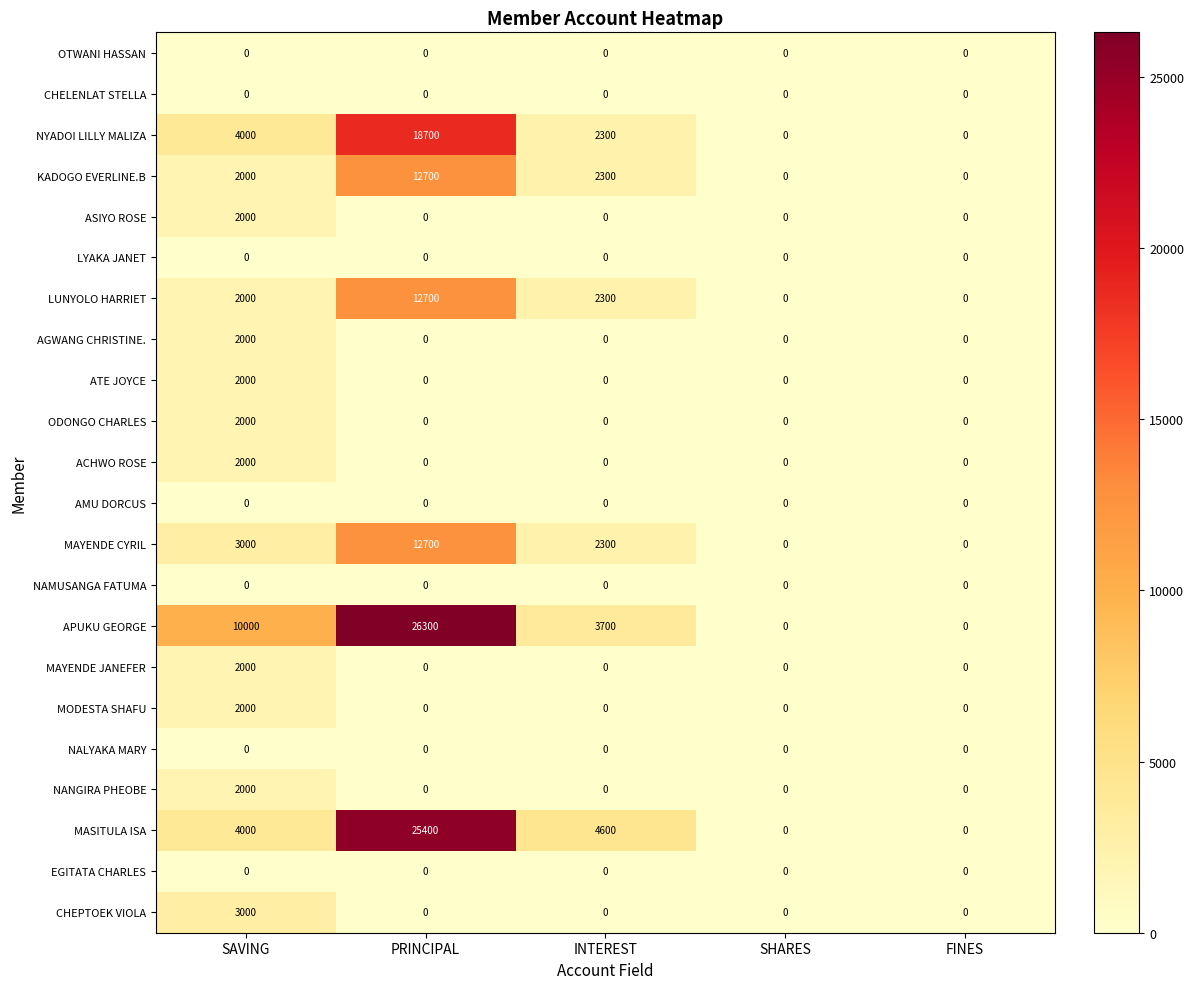

What is the difference between the second highest and minimum values in the MAYENDE CYRIL series?

3000